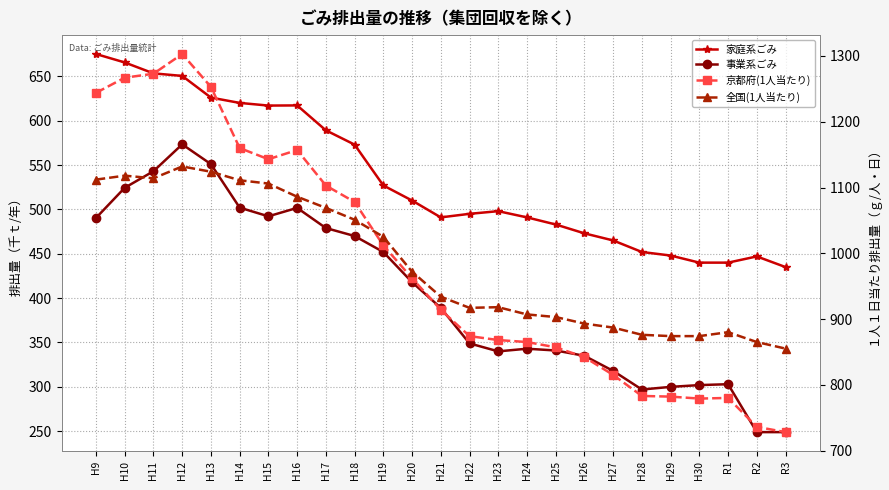

What is the sum of the 事業系ごみ values at H22 and H14?

851.0